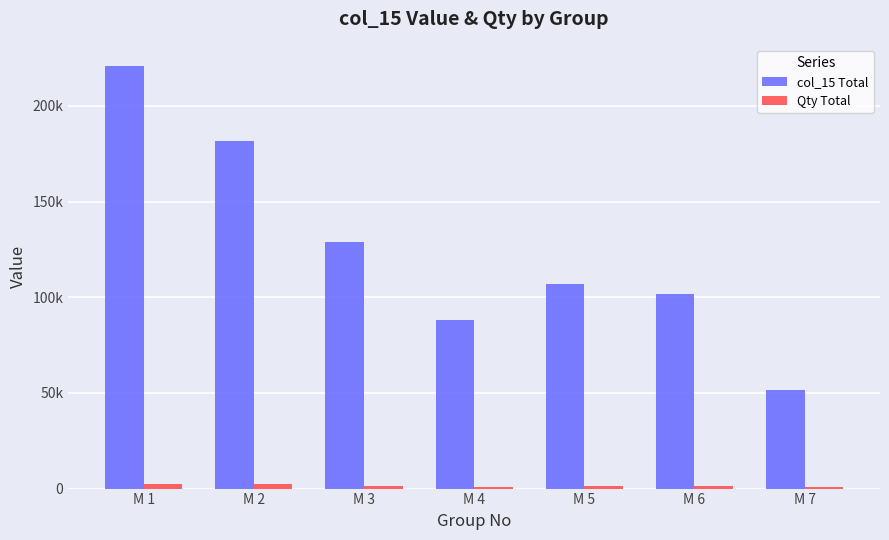

What is the minimum value for Qty Total?

613.2